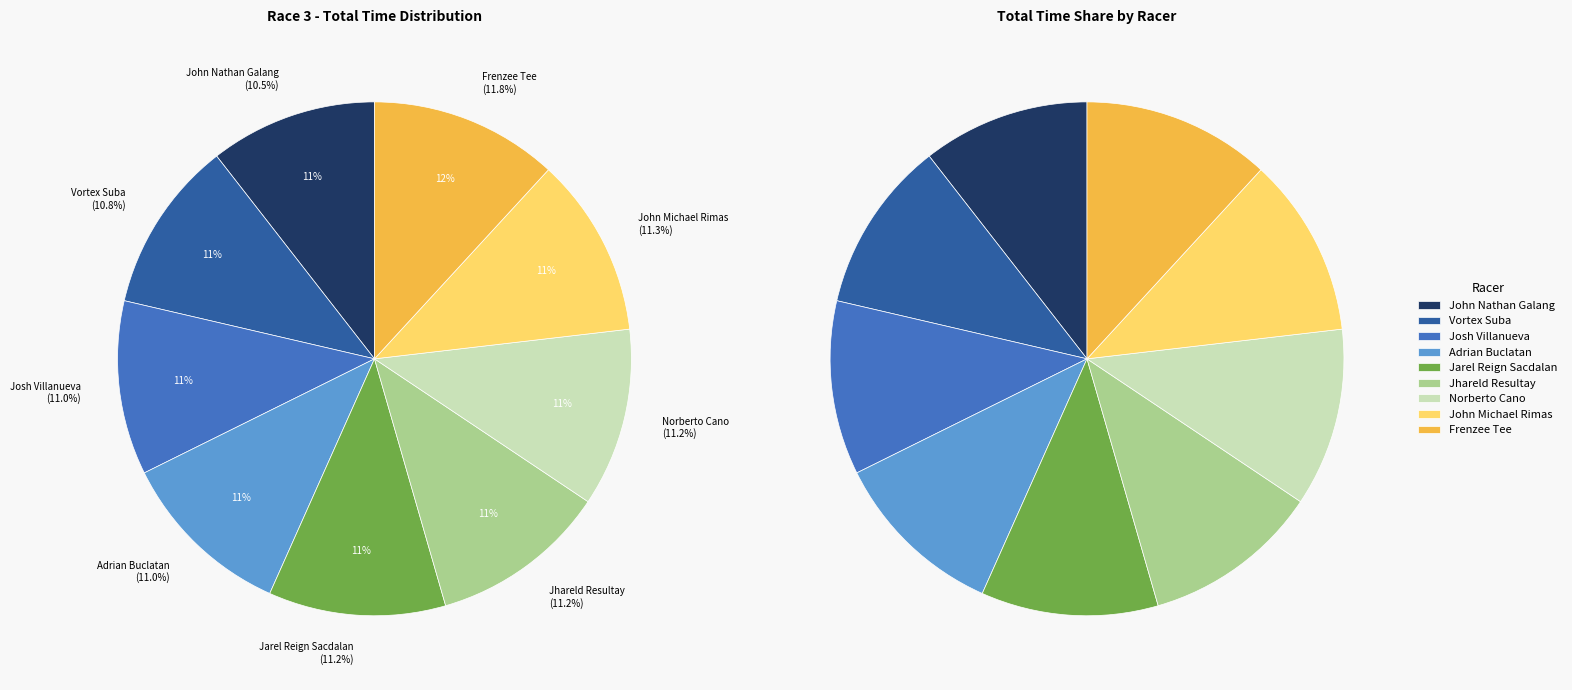

Which has a higher value, Jarel Reign Sacdalan or Norberto Cano?

Norberto Cano